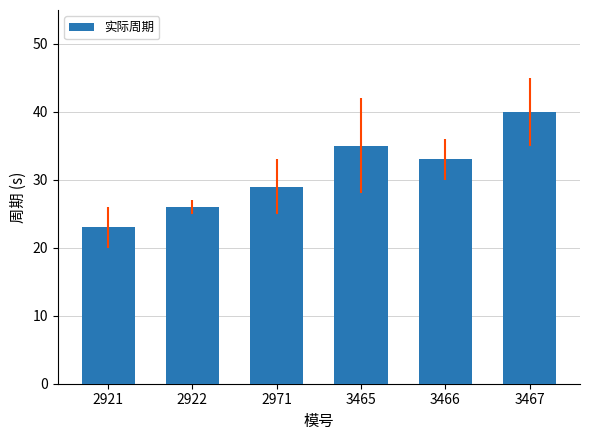

Reading right to left, what are all the values shown in this chart?

40	33	35	29	26	23